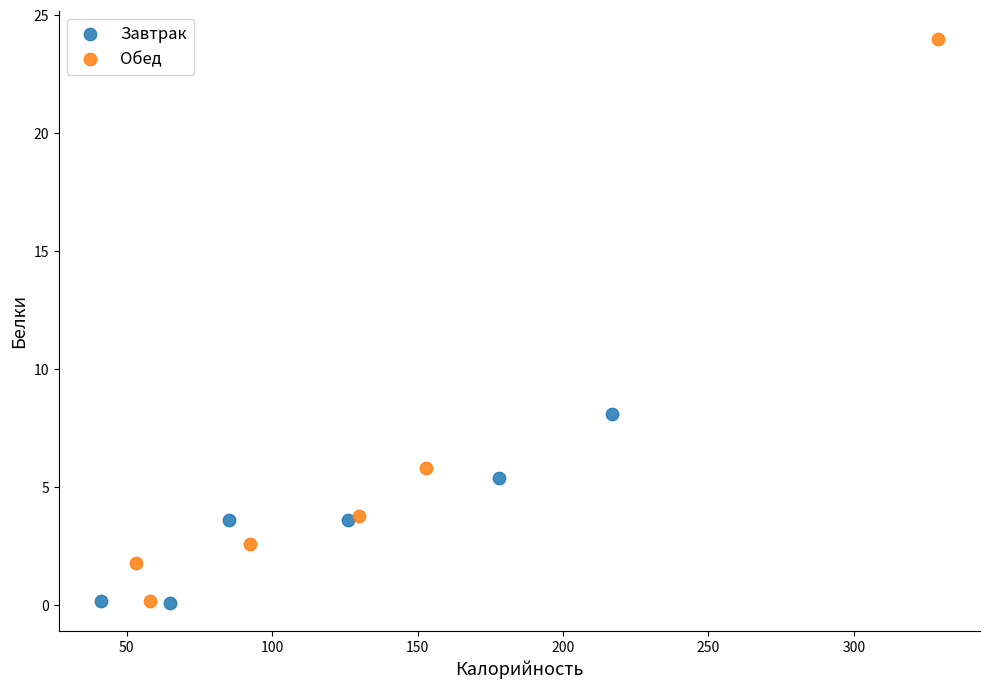

Which series reaches the maximum Y coordinate?

Обед